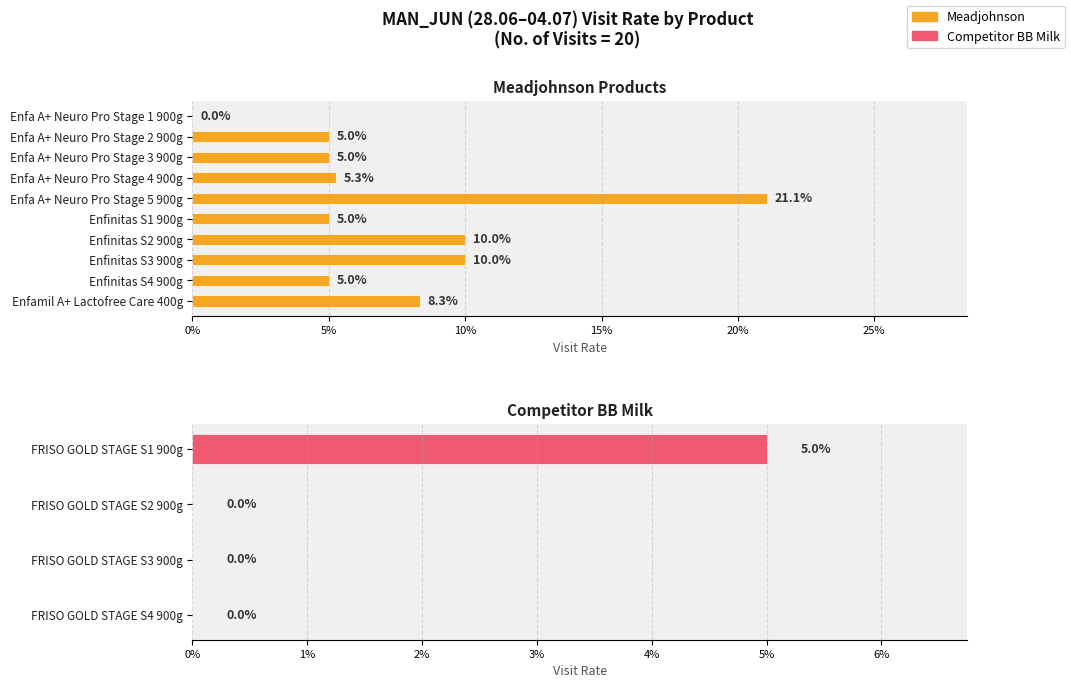

Are the bars grouped side by side (vs. stacked)?

No